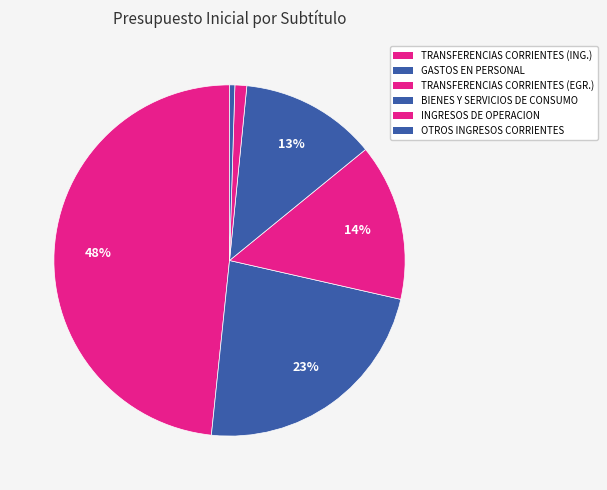

How many slices are in this pie chart?

6